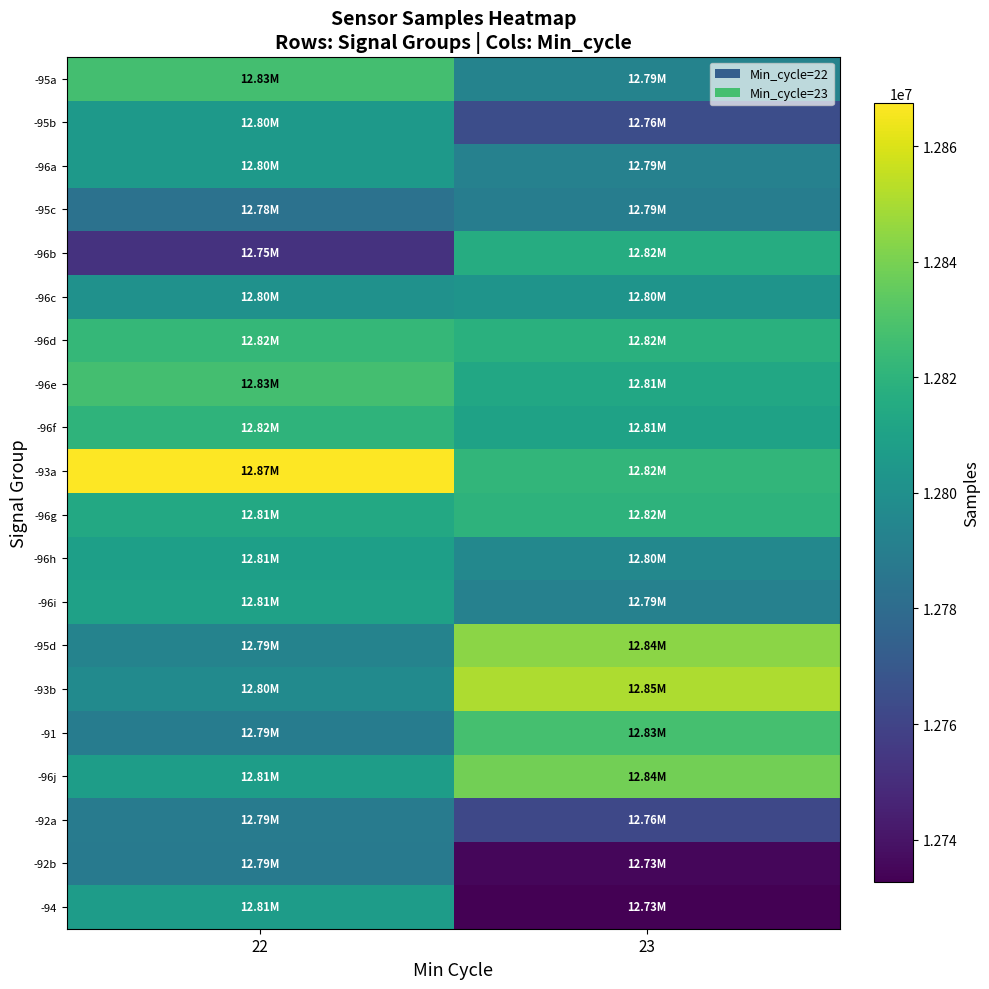

Reading right to left, what are all the values shown in this chart?

-95a: 23=12793093	22=12827335
-95b: 23=12764730	22=12804802
-96a: 23=12791661	22=12804859
-95c: 23=12790017	22=12783472
-96b: 23=12816304	22=12752567
-96c: 23=12802184	22=12800916
-96d: 23=12818231	22=12822389
-96e: 23=12813679	22=12827292
-96f: 23=12810371	22=12820360
-93a: 23=12821074	22=12867372
-96g: 23=12819870	22=12813728
-96h: 23=12795304	22=12808817
-96i: 23=12791648	22=12809774
-95d: 23=12843705	22=12792913
-93b: 23=12850701	22=12796994
-91: 23=12827626	22=12789108
-96j: 23=12838470	22=12807643
-92a: 23=12761771	22=12788679
-92b: 23=12734944	22=12787806
-94: 23=12732662	22=12806987